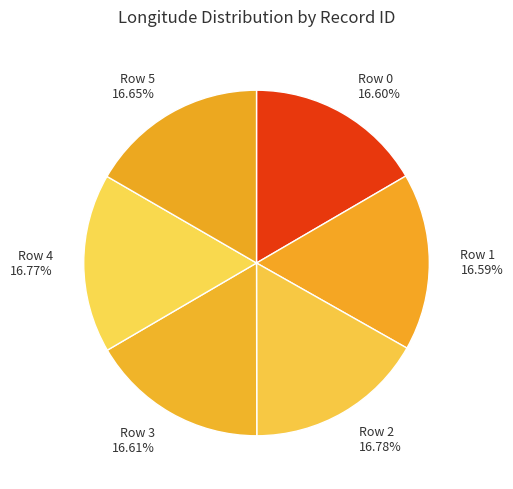

Is Row 4 the majority of the pie?

No